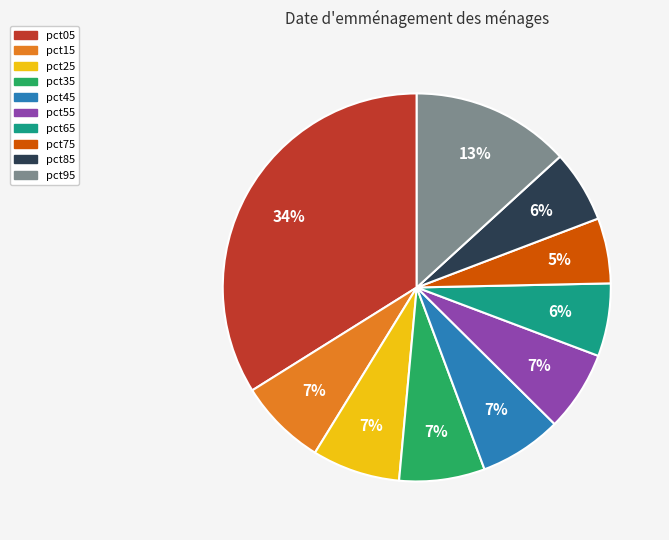

Do pct15 and pct55 together represent more than half of the pie?

No